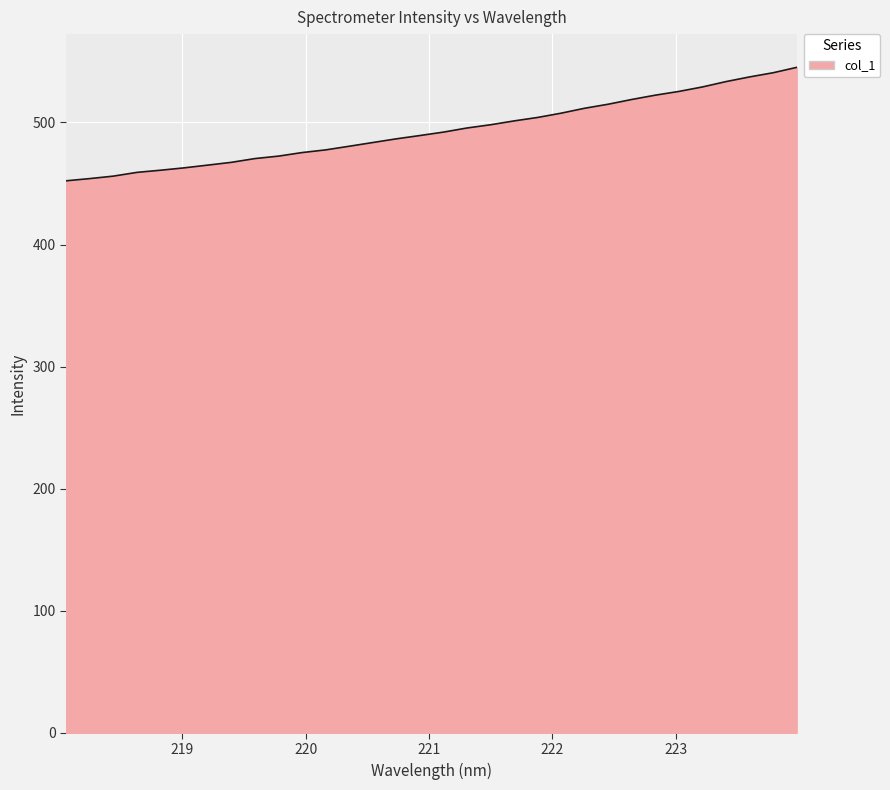

What is the difference between the maximum and minimum values?

92.9